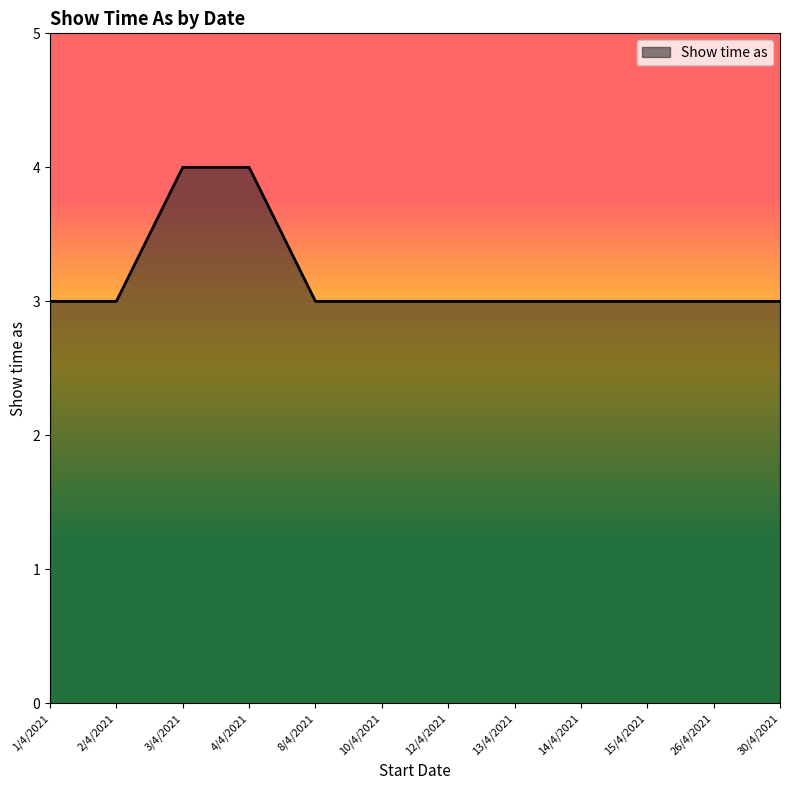

The value at 12/4/2021 is 3. True or false?

True